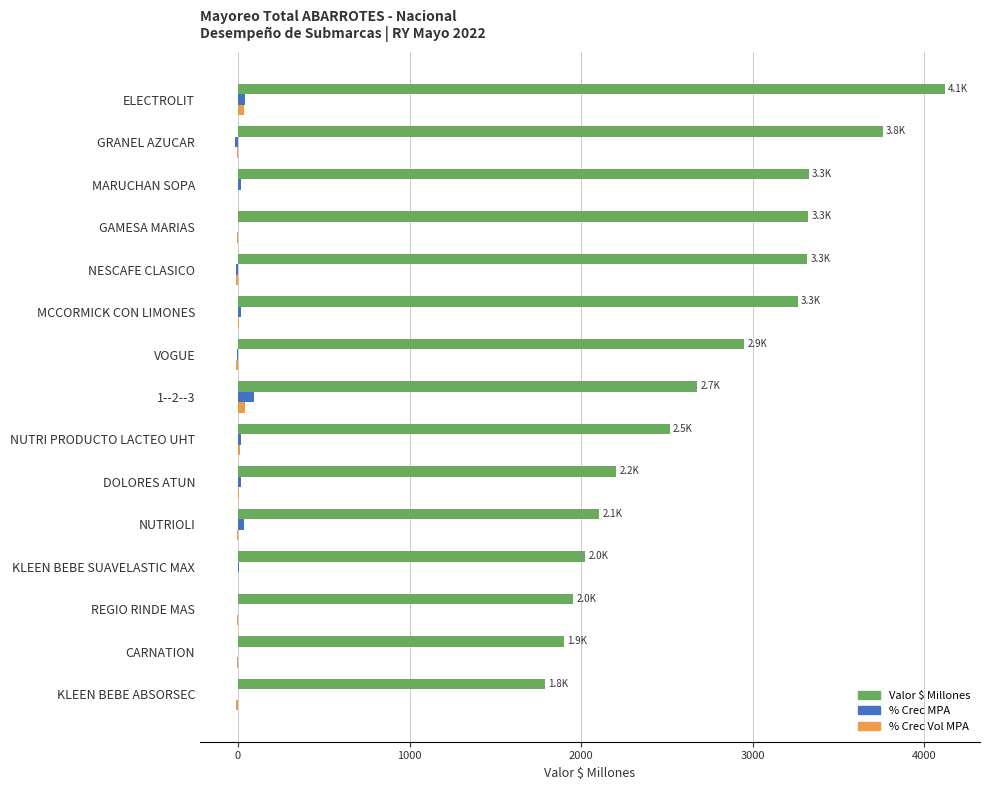

Which series has the largest total across all categories?

Valor $ Millones